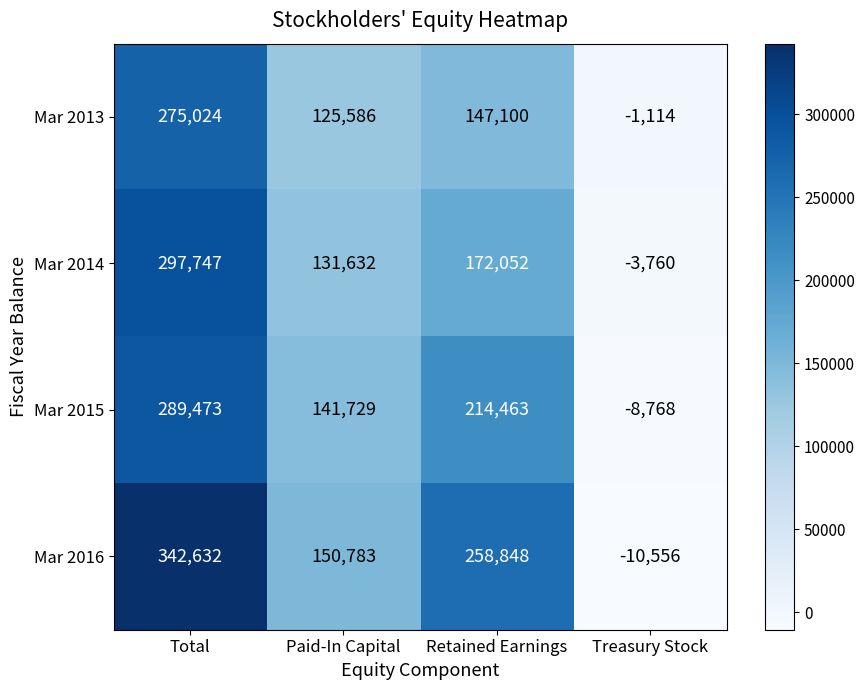

What is the total value across all series at Paid-In Capital?

549730